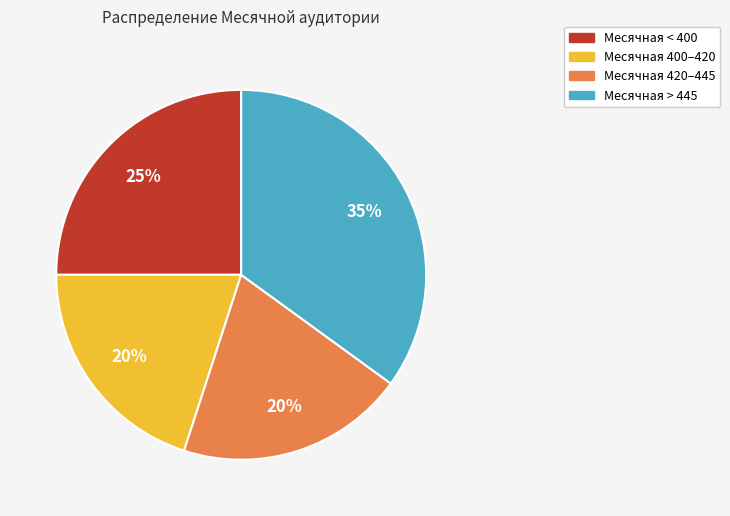

Combined, do Месячная > 445 and Месячная 420–445 account for over 50%?

Yes